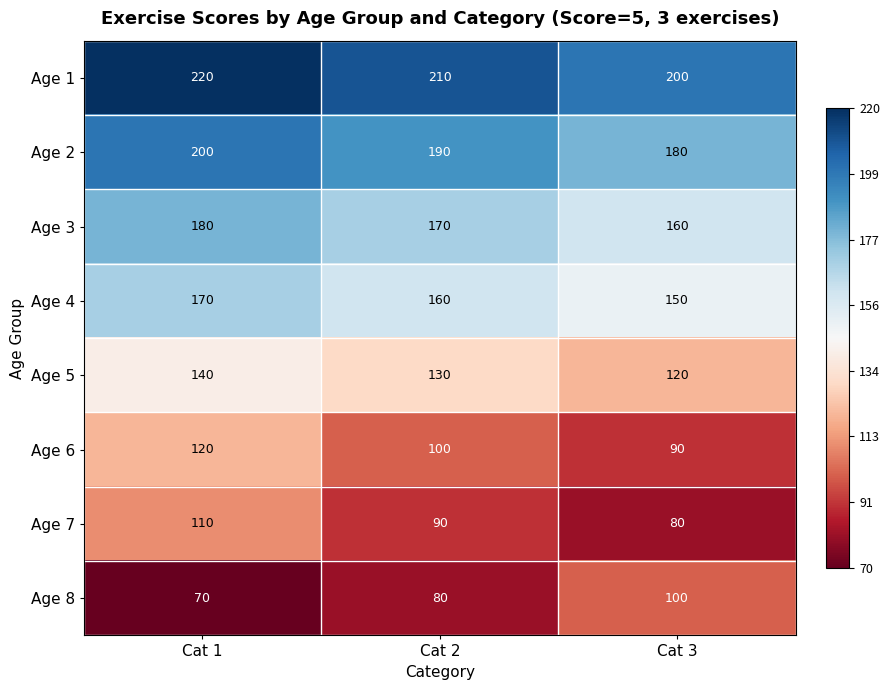

Where does the Age 1 series first go above 210?

Cat 1